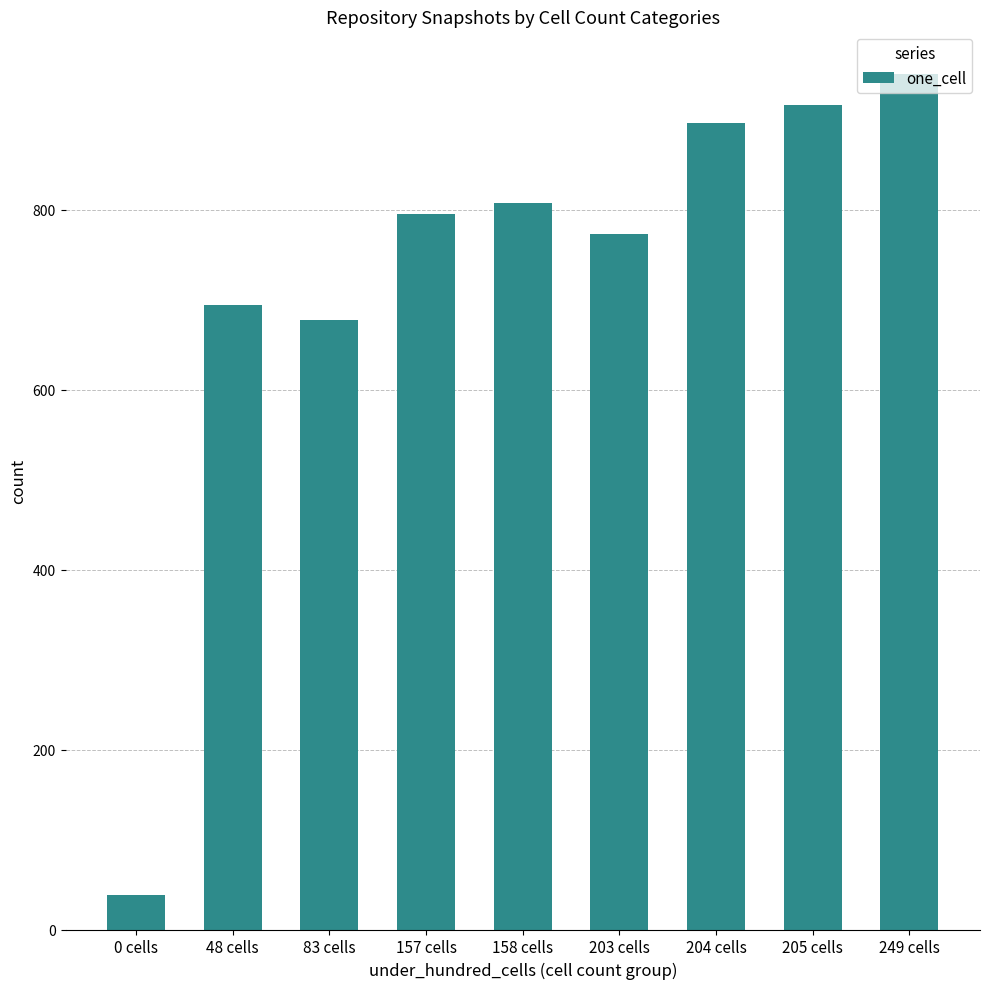

What is the change in value from 203 cells to 249 cells?

+178